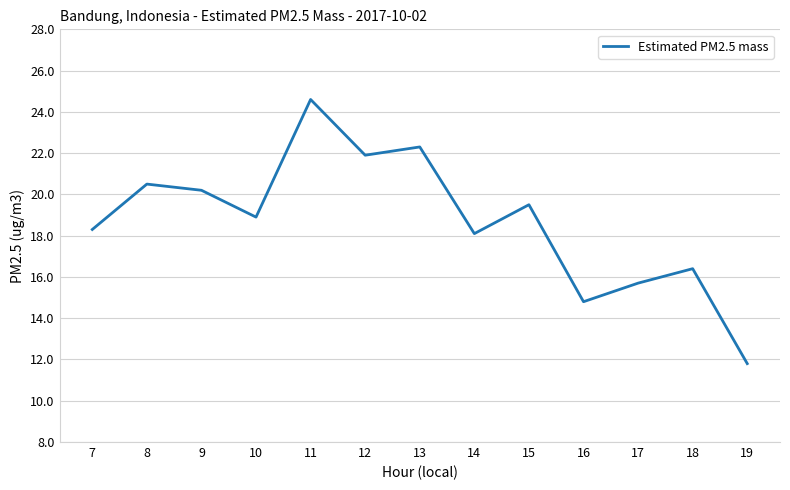

How many interior local peaks (higher than both neighbors) does the data have?

5